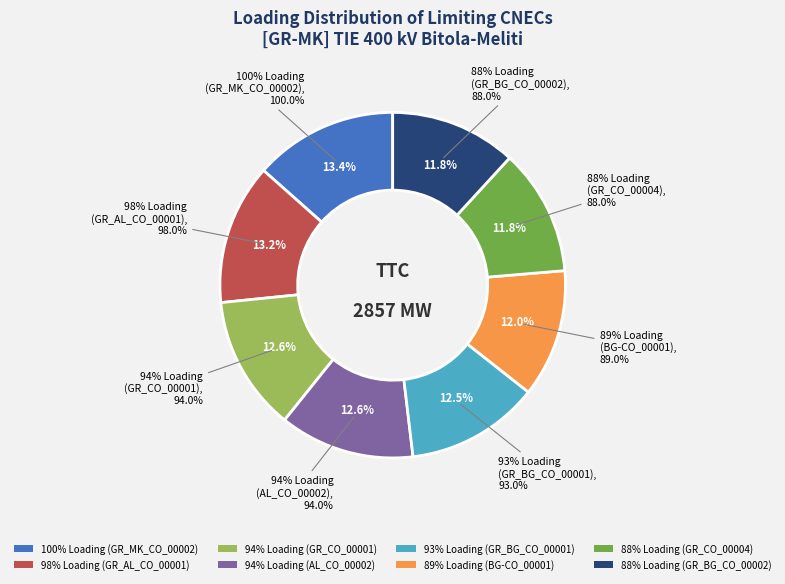

Which slice is the largest?

100% Loading
(GR_MK_CO_00002)